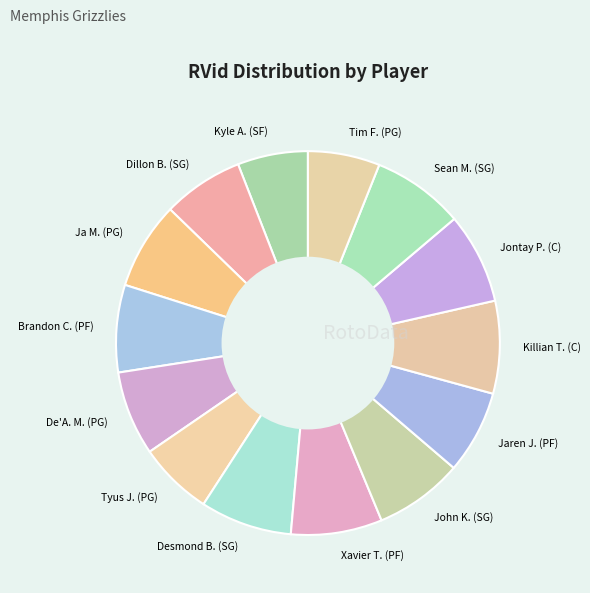

Approximately how many times larger is the value at Jontay P. (C) compared to Dillon B. (SG)?

1.1